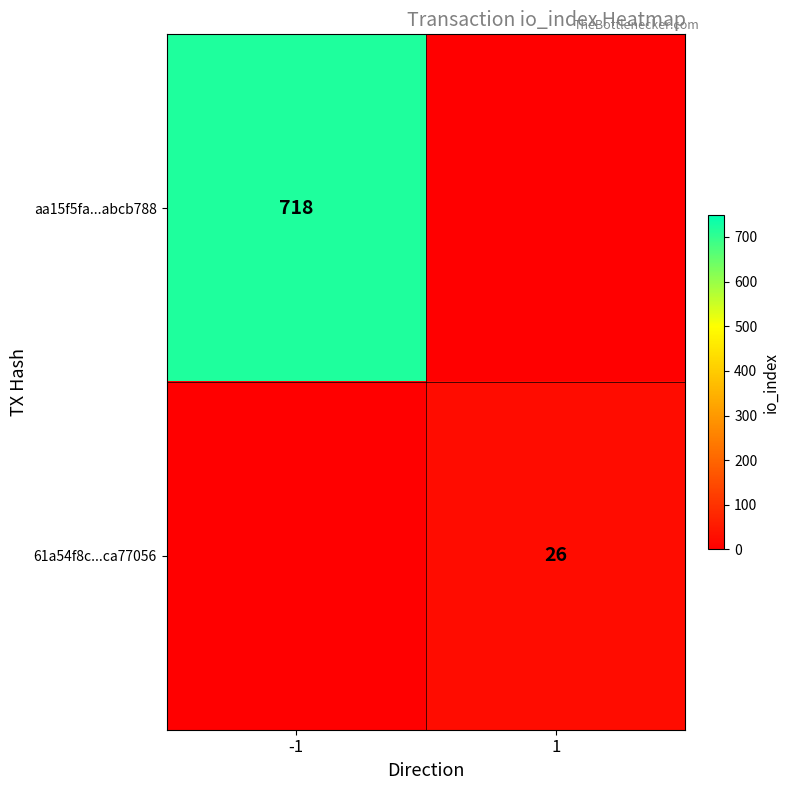

Is it true that 61a54f8c...ca77056 equals 16 at 1?

False